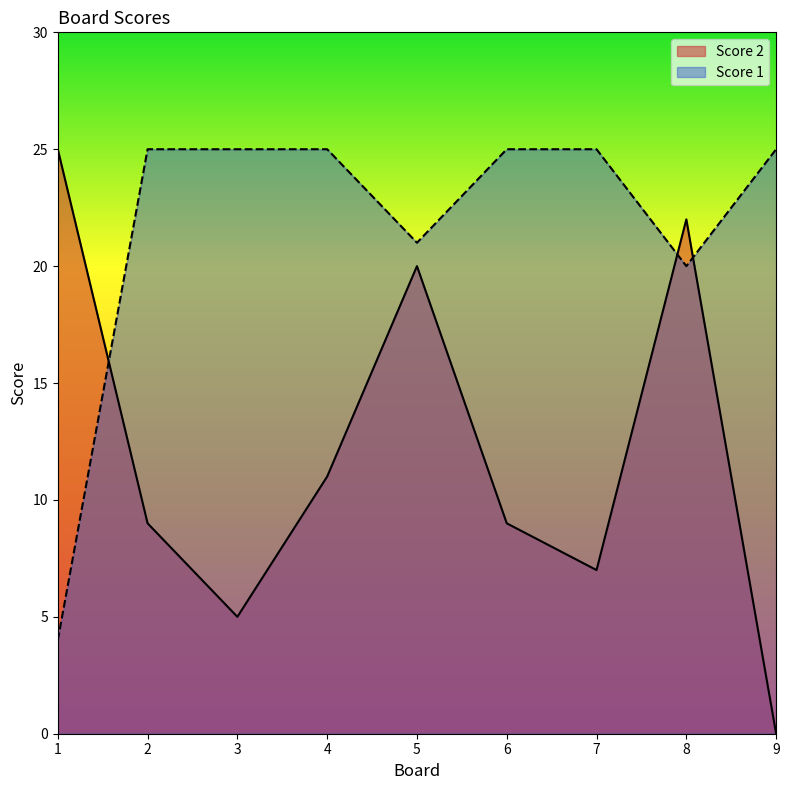

Where does the Score 2 series first go above 9?

1